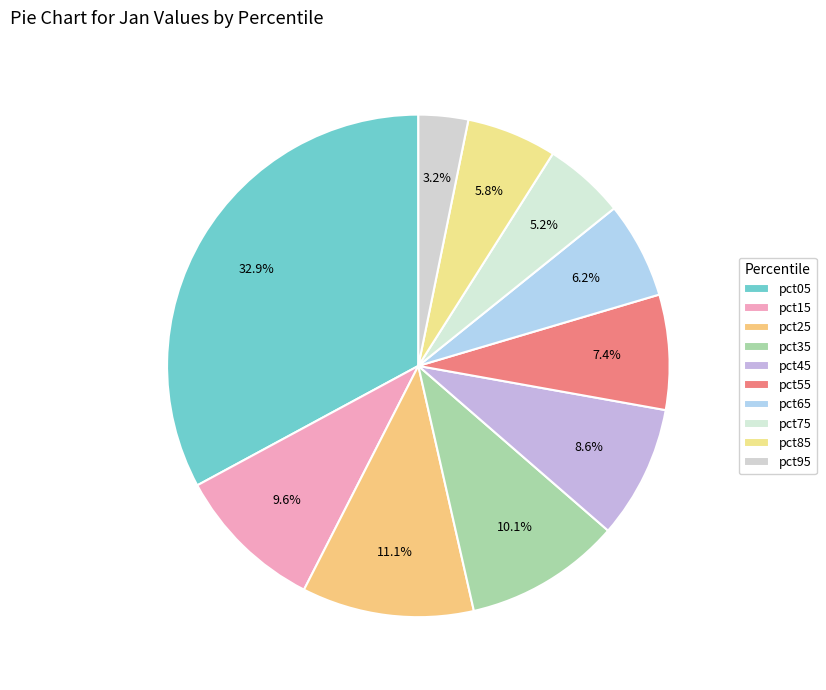

Is it true that pct35 is 10% of the pie?

True